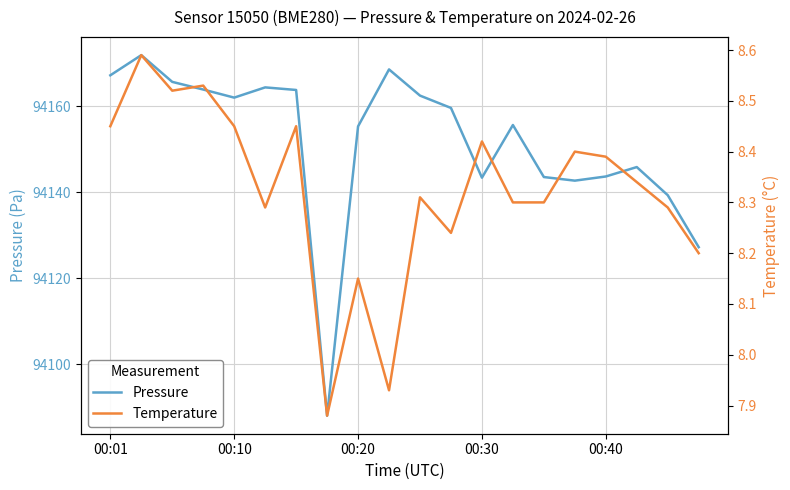

How many data points in Temperature are less than 8?

2